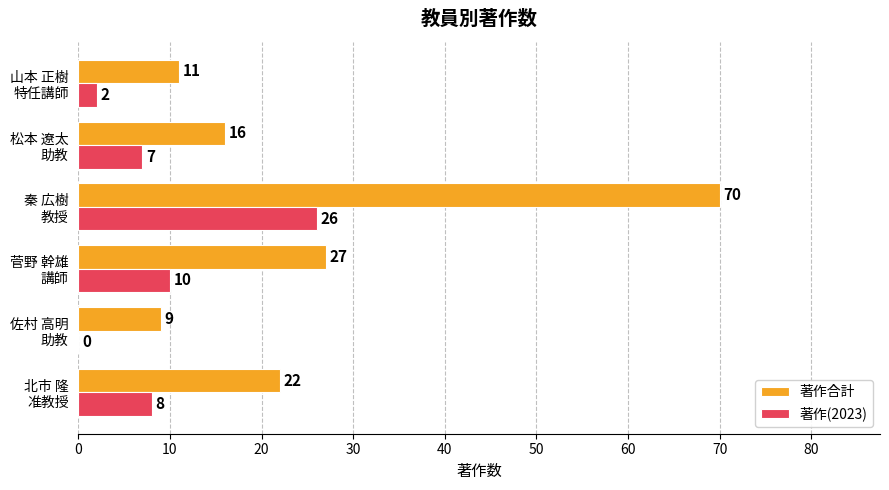

What is the highest value of the 著作(2023) series?

26